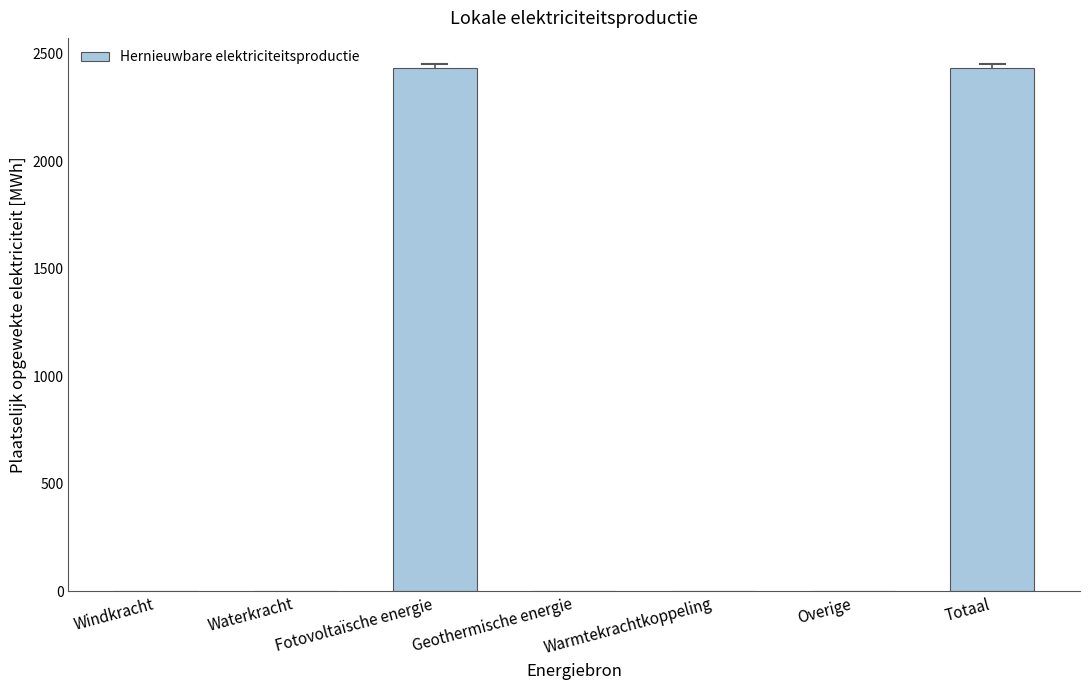

Reading right to left, what are all the values shown in this chart?

2430.2	0.0	0.0	0.0	2430.2	0.0	0.0